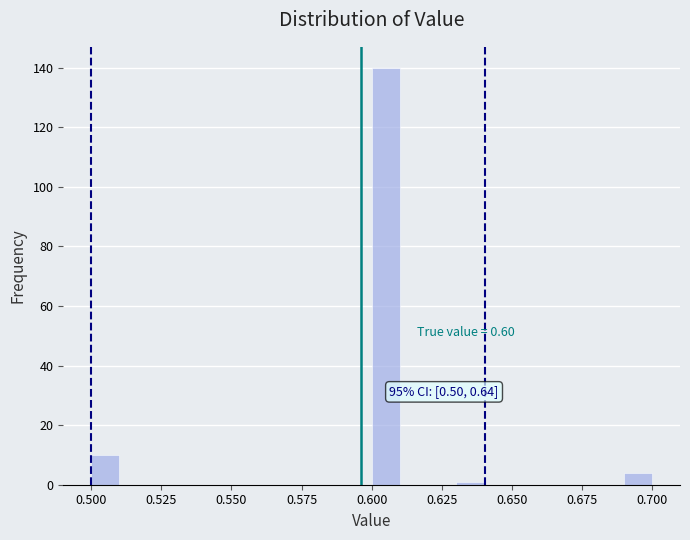

Around what value on the x-axis is the tallest bar? Give the approximate position of its centre, as read against the axis.

0.605